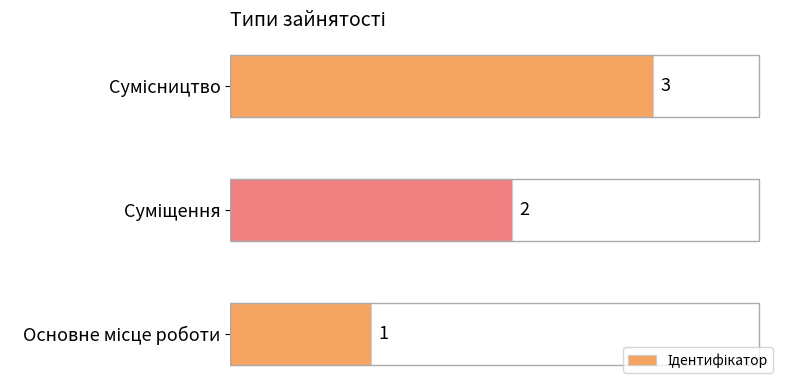

Count the values in the range 1 to 3.

3